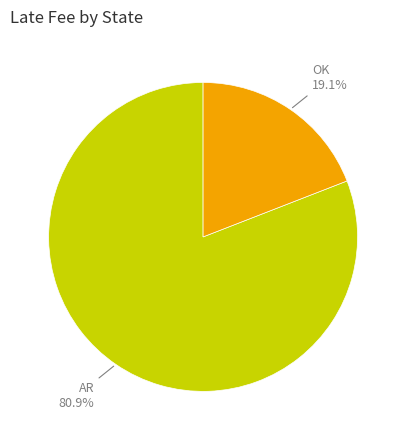

Which category accounts for the majority?

AR